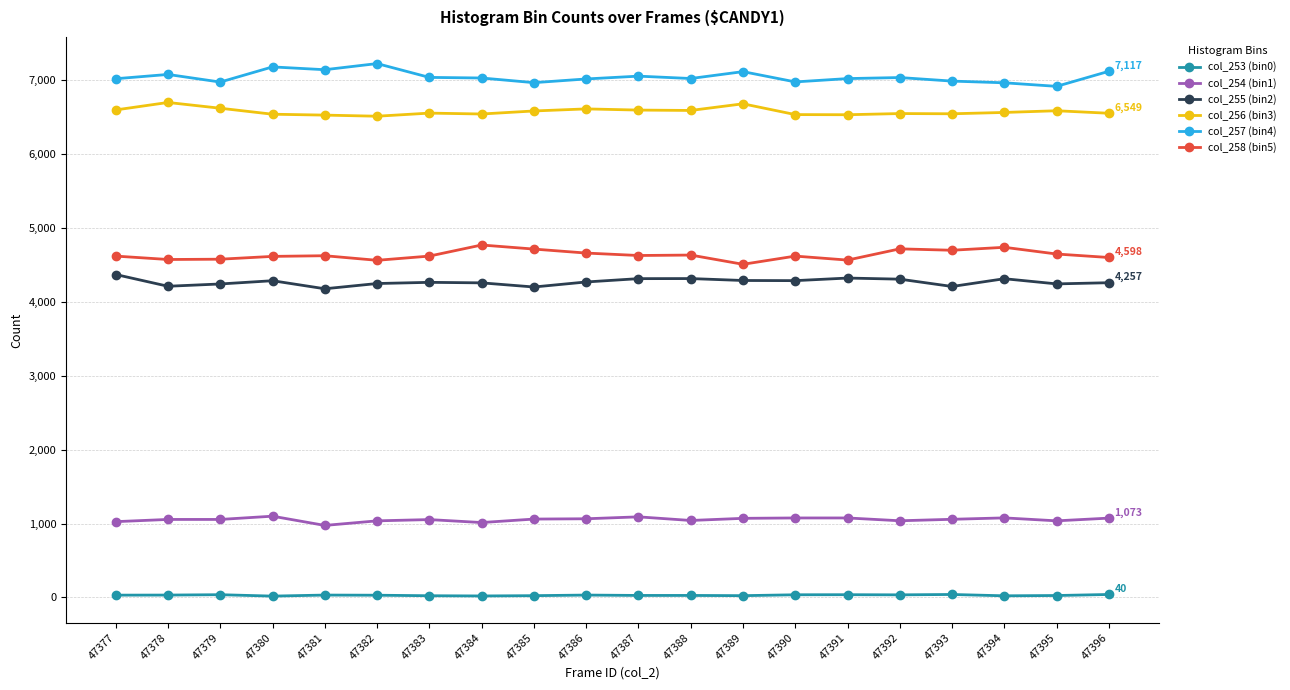

What is the sum of all col_254 (bin1) values?

21064